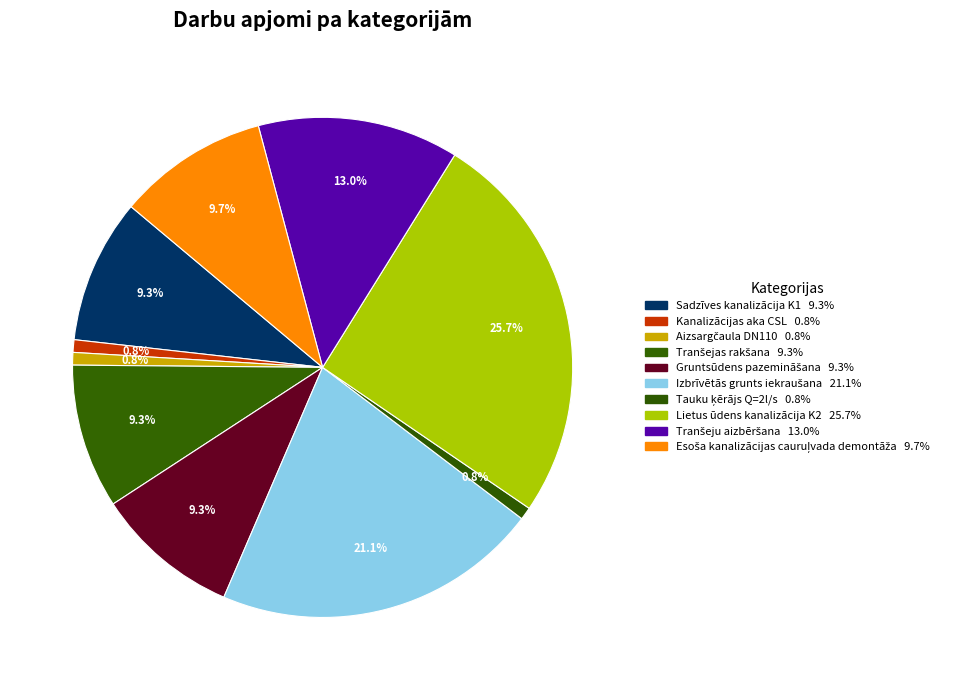

The Tranšeju aizbēršana slice represents 13% of the pie. True or false?

True